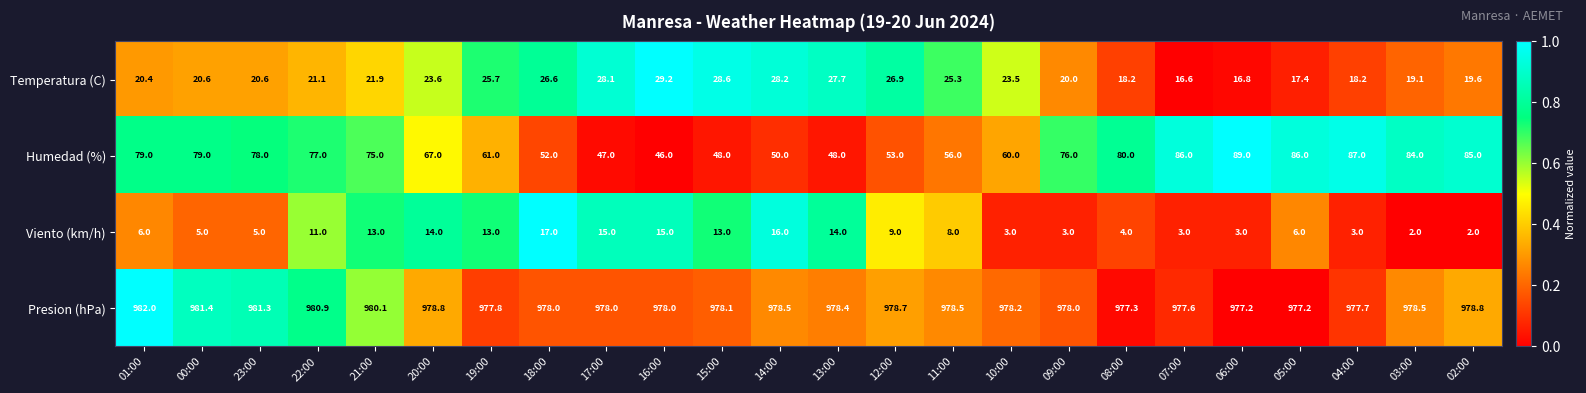

At which label is Humedad (%) closest to 67?

20:00